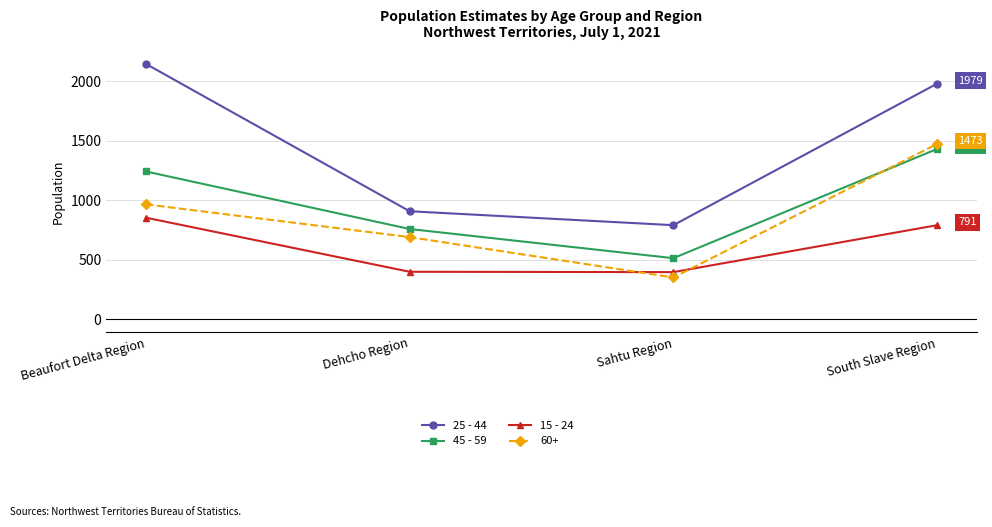

What is the label of the 2nd point from the right?

Sahtu Region